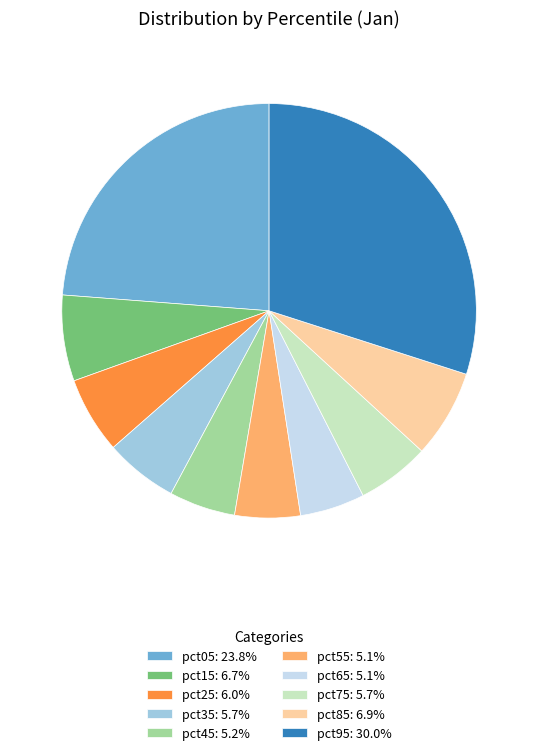

Count the number of slices in the pie.

10